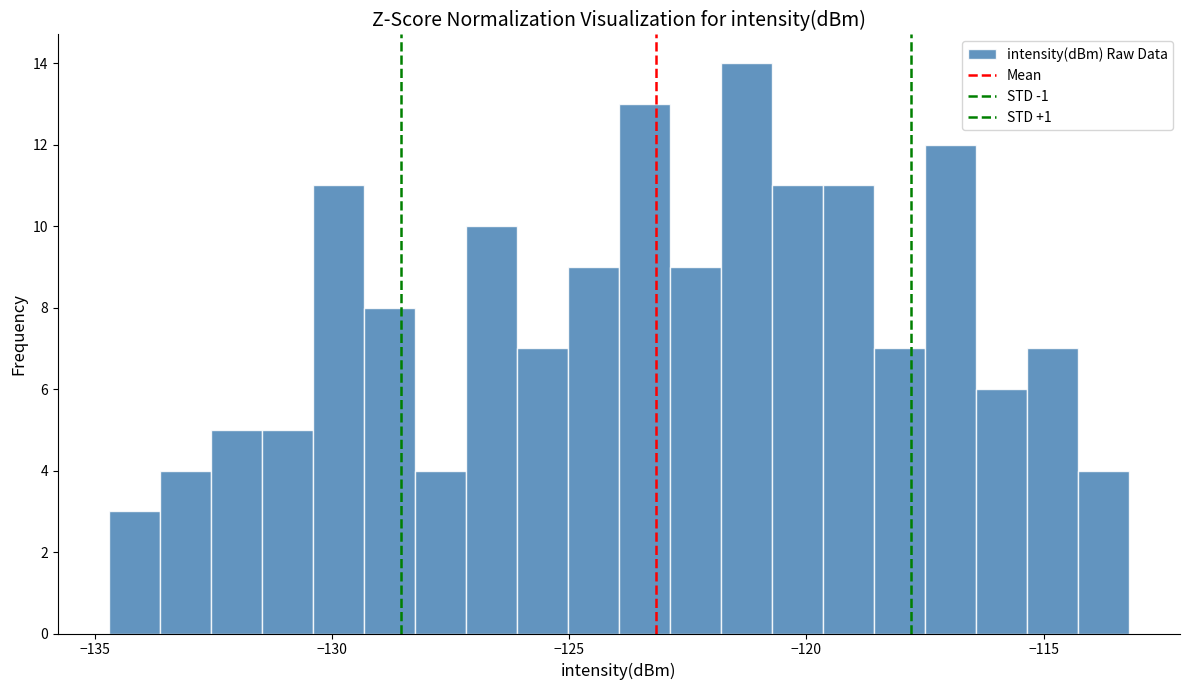

Around what value on the x-axis is the tallest bar? Give the approximate position of its centre, as read against the axis.

-121.5